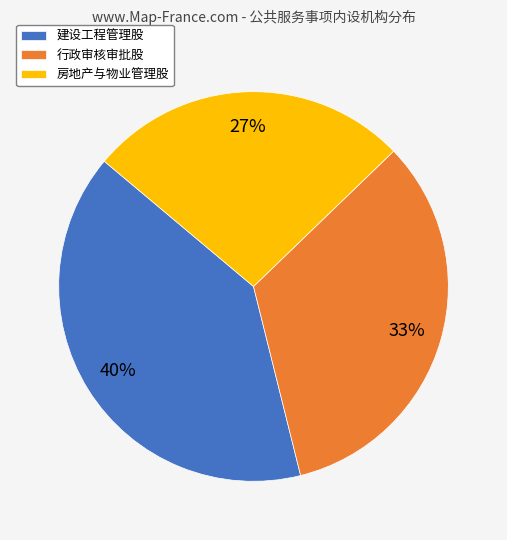

The 建设工程管理股 slice represents 40% of the pie. True or false?

True